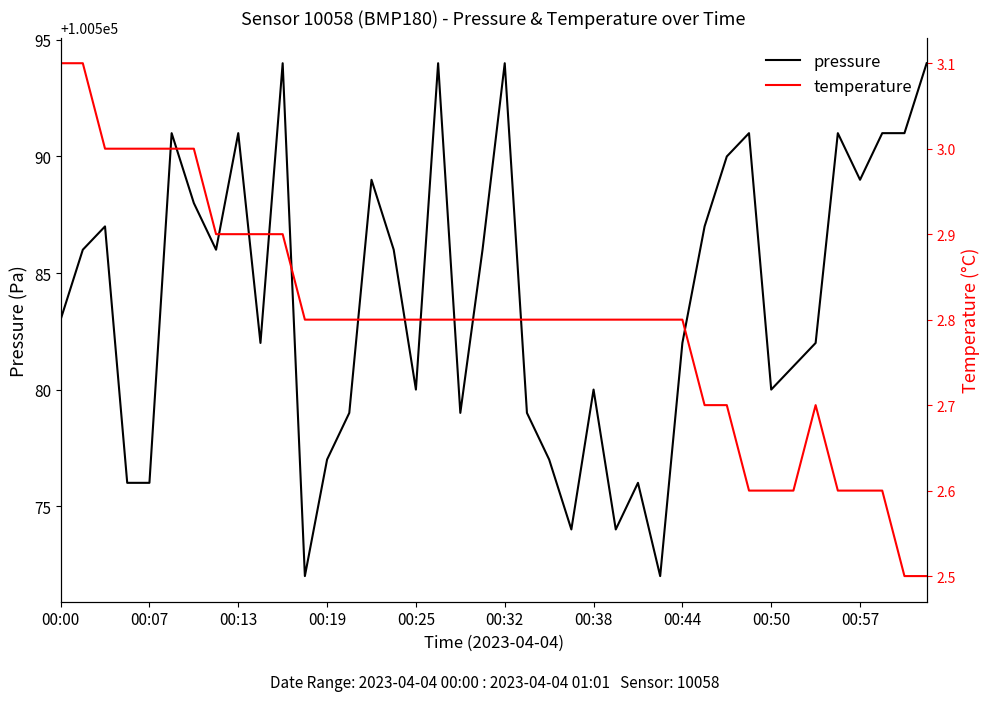

What is the minimum value shown in the chart?

2.5